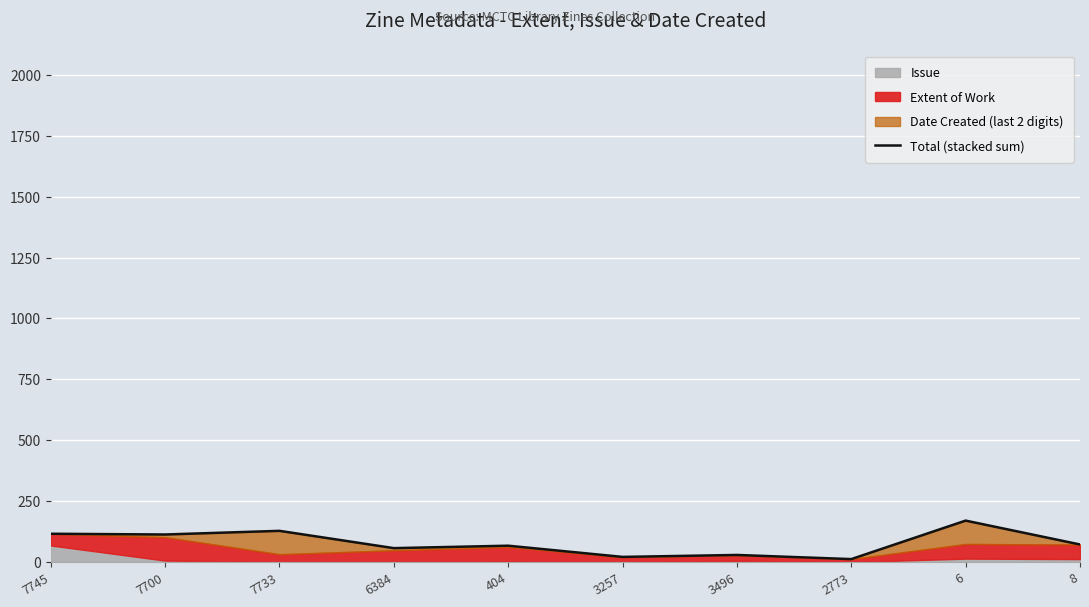

The chart shows a value of 194 at 7700. True or false?

False